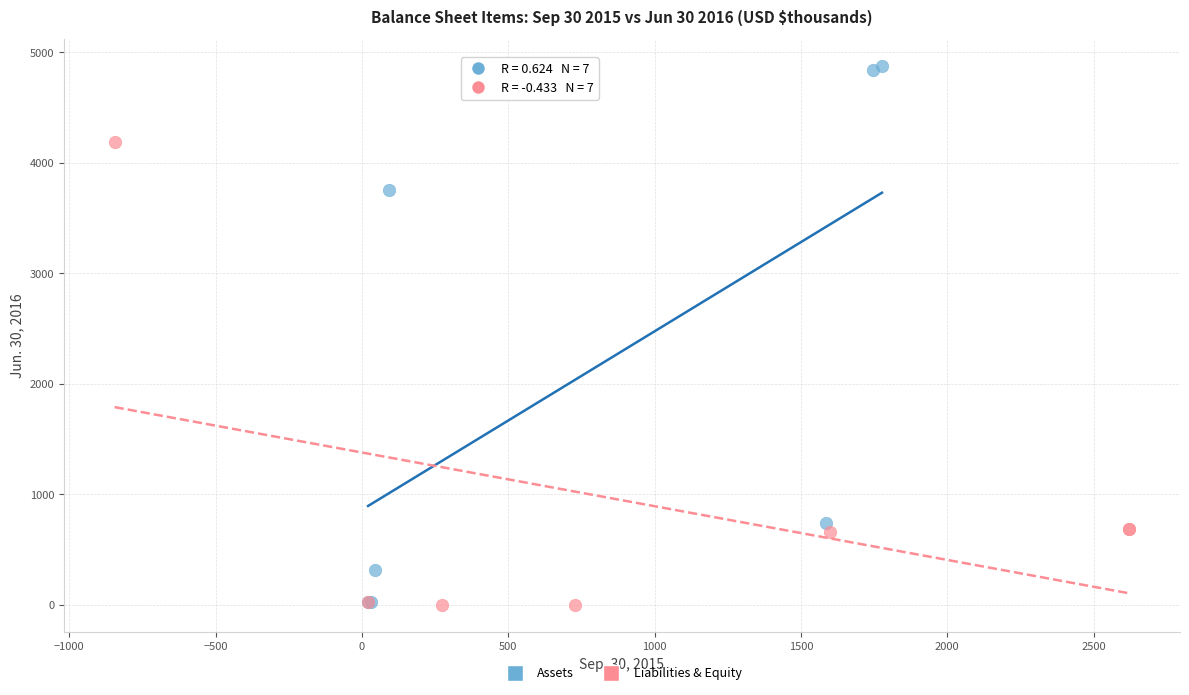

Which series contains the highest Y value?

Assets